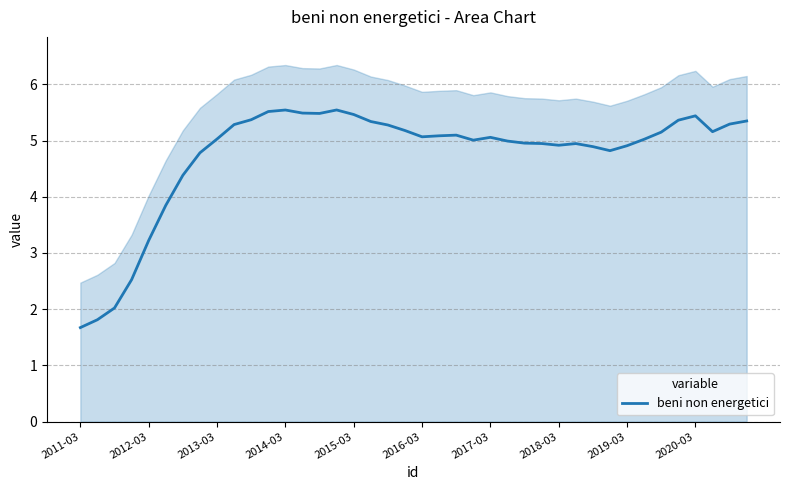

How many interior local peaks (higher than both neighbors) does the data have?

6